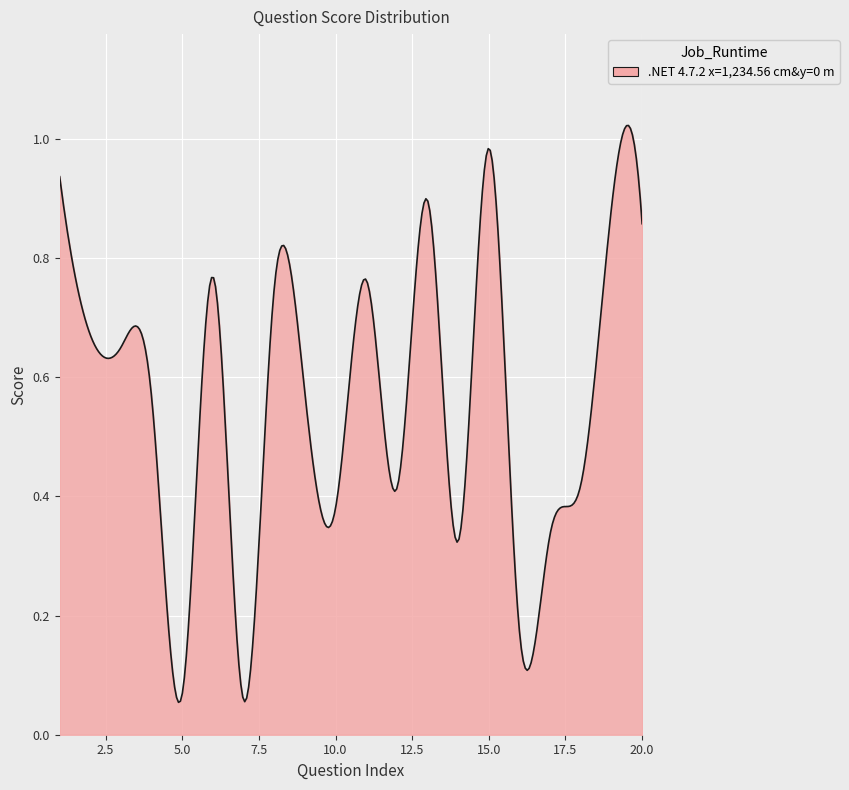

List the labels in order of value, smallest first.

7, 5, 16, 14, 17, 10, 12, 18, 4, 9, 3, 2, 8, 11, 6, 20, 19, 13, 1, 15